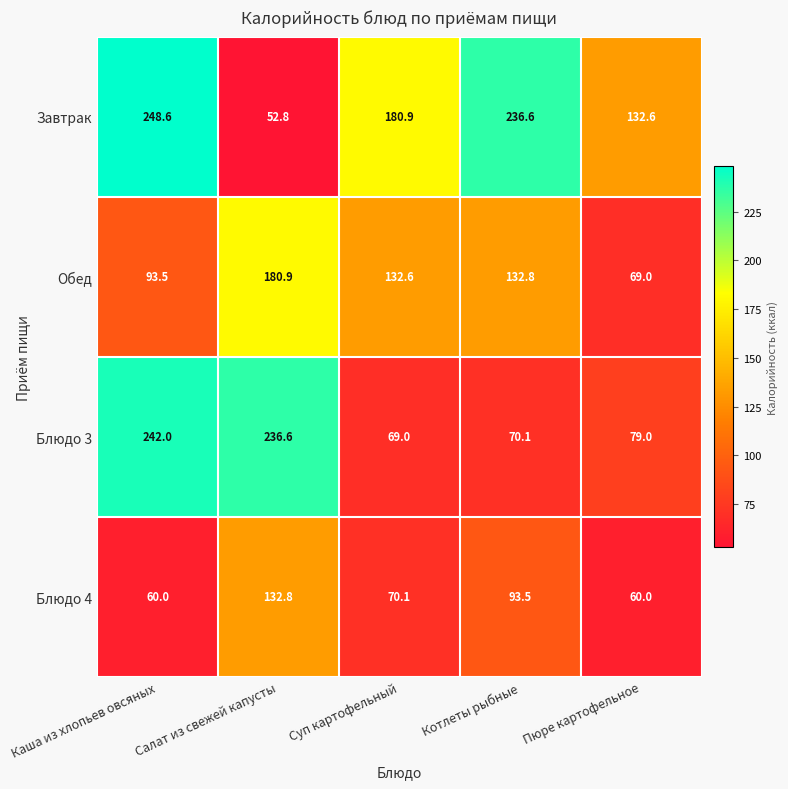

At how many categories does at least one series exceed 91?

5